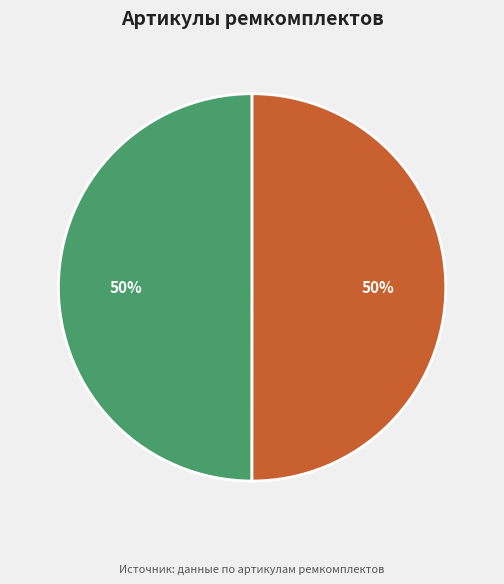

To the nearest percent, what is the average slice percentage?

50%